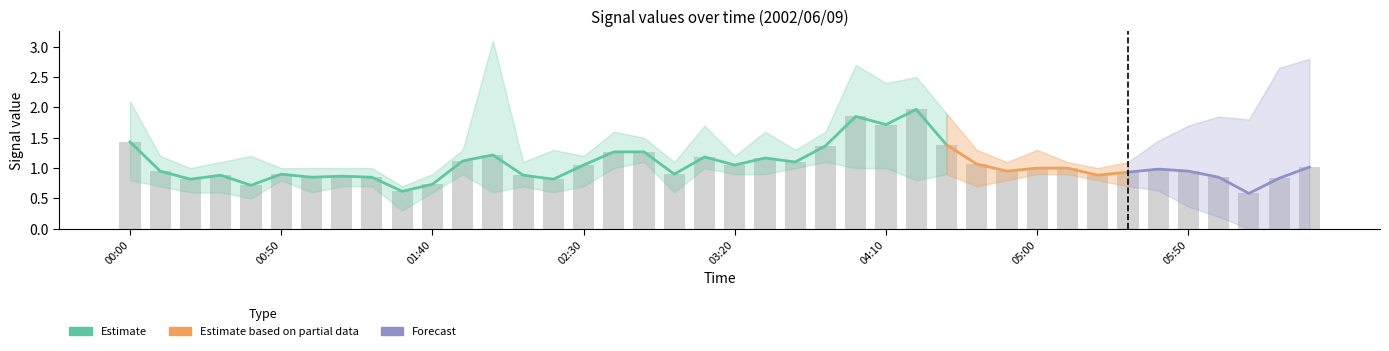

What position from the left is 2002/06/09 01:20?

9